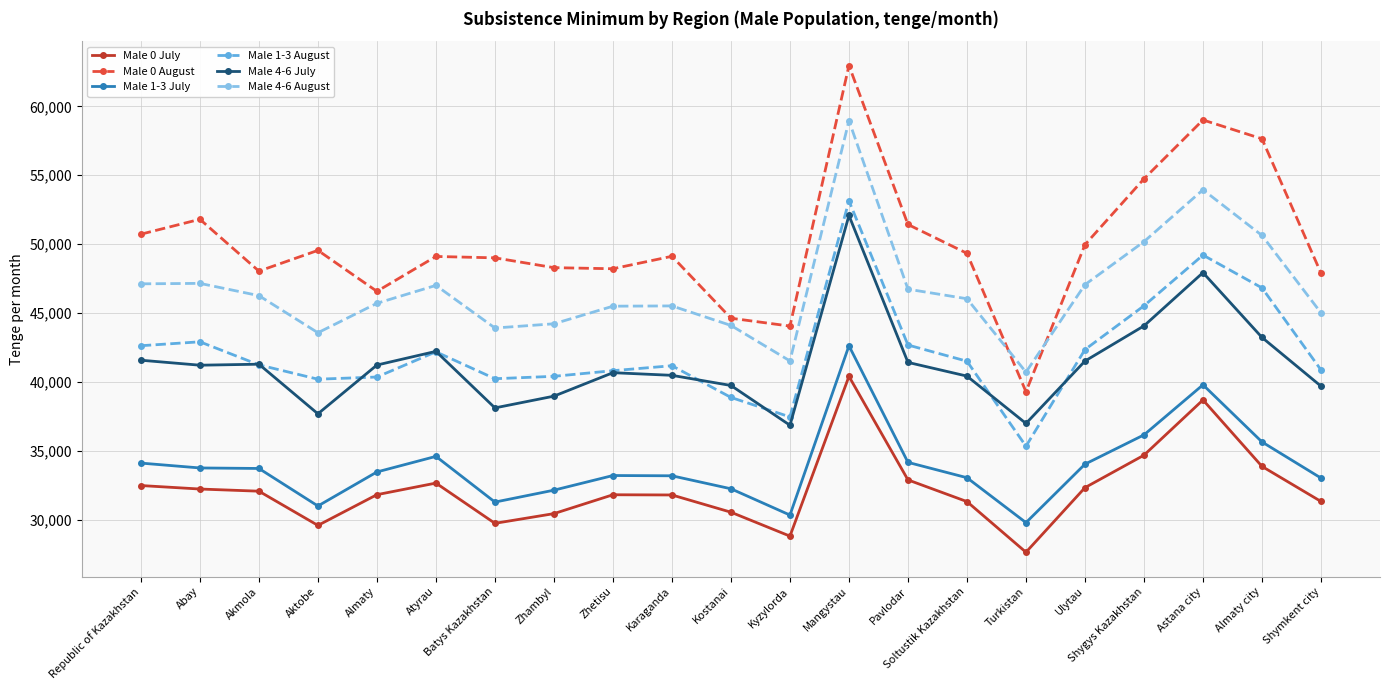

How many values in the Male 4-6 July series are below 41206?

10